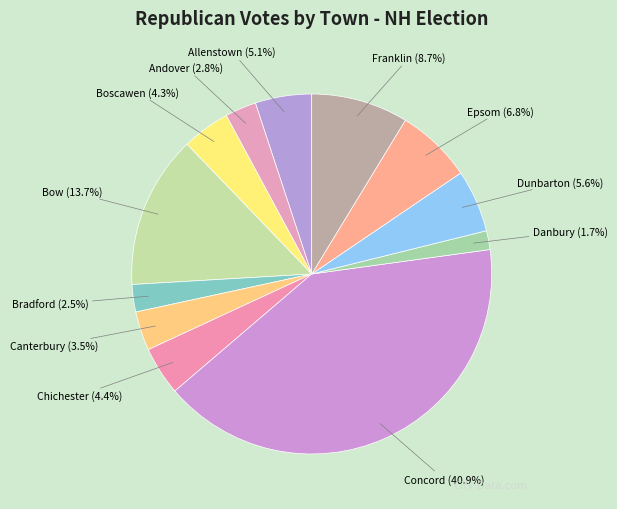

How many slices are in this pie chart?

12